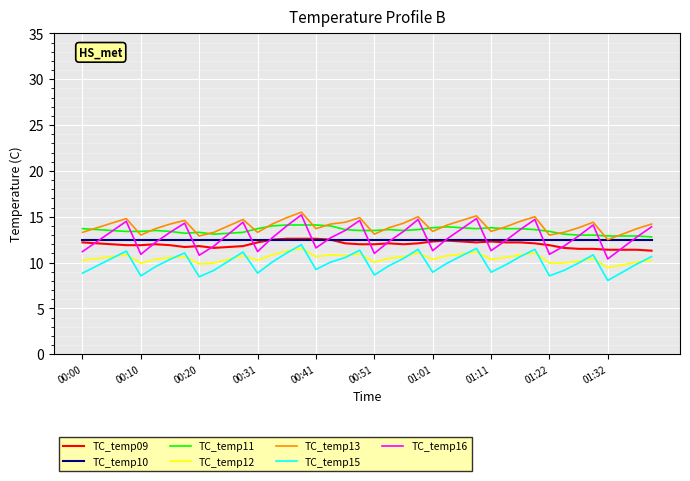

Which series has the widest spread of values?

TC_temp16